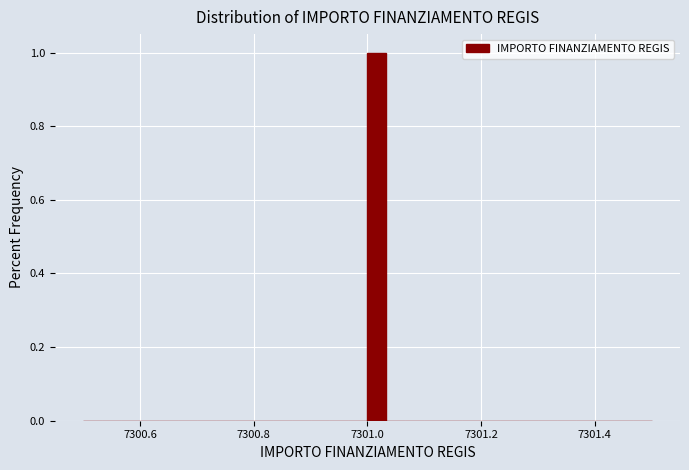

Around what value on the x-axis is the tallest bar? Give the approximate position of its centre, as read against the axis.

7301.02